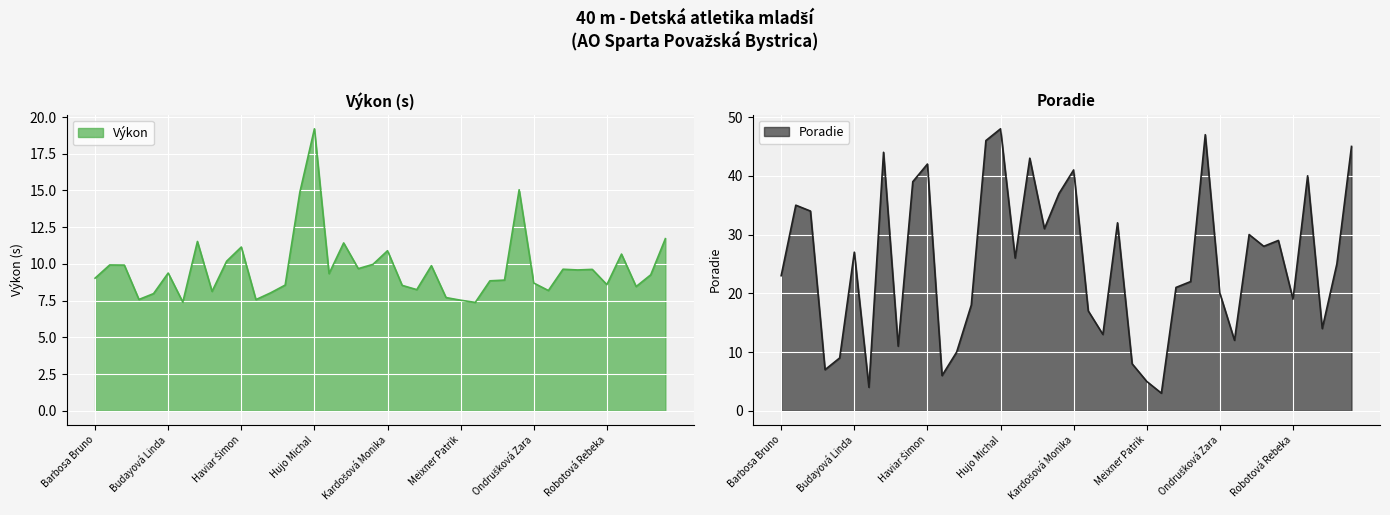

How many intersections are there between Výkon and Poradie?

8